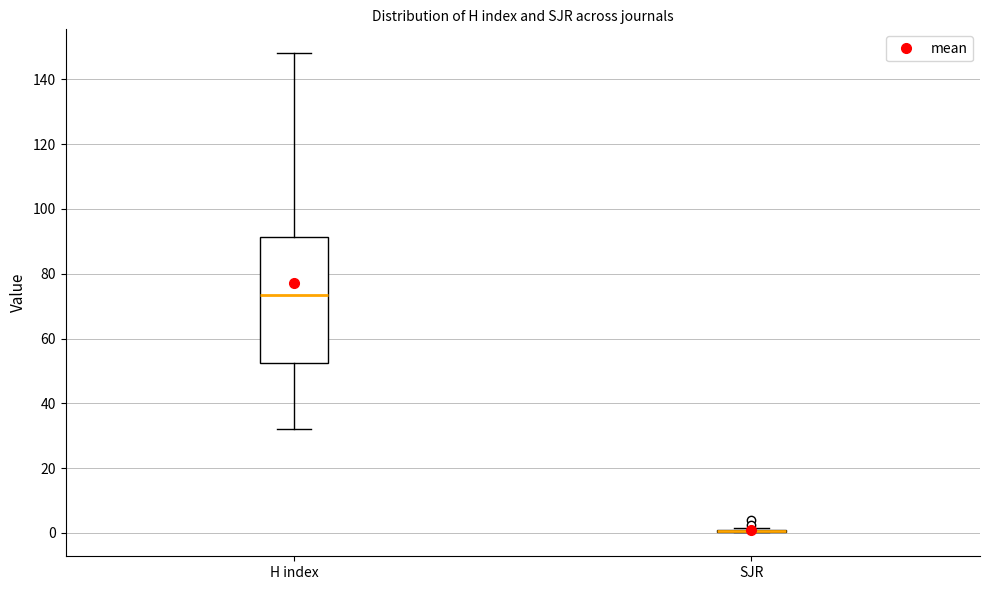

Comparing the boxes themselves (not the whiskers), which one is the tallest?

H index